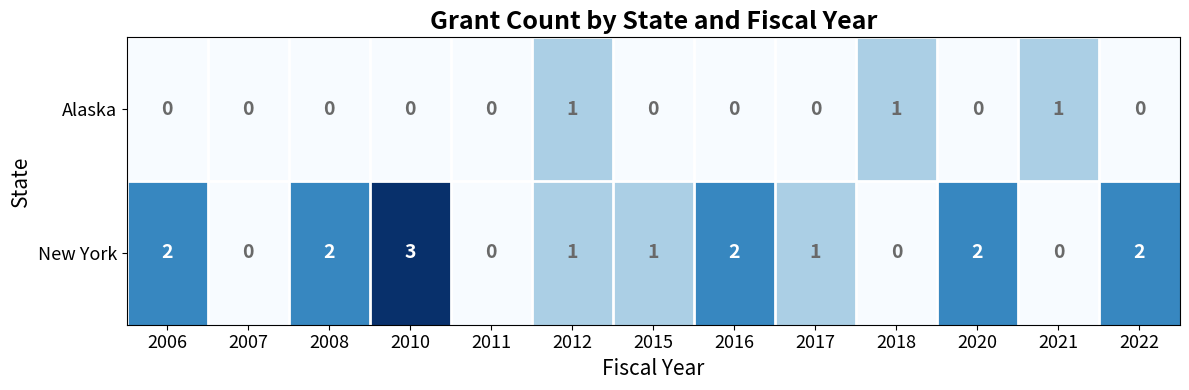

The New York series shows -1 at 2011. True or false?

False